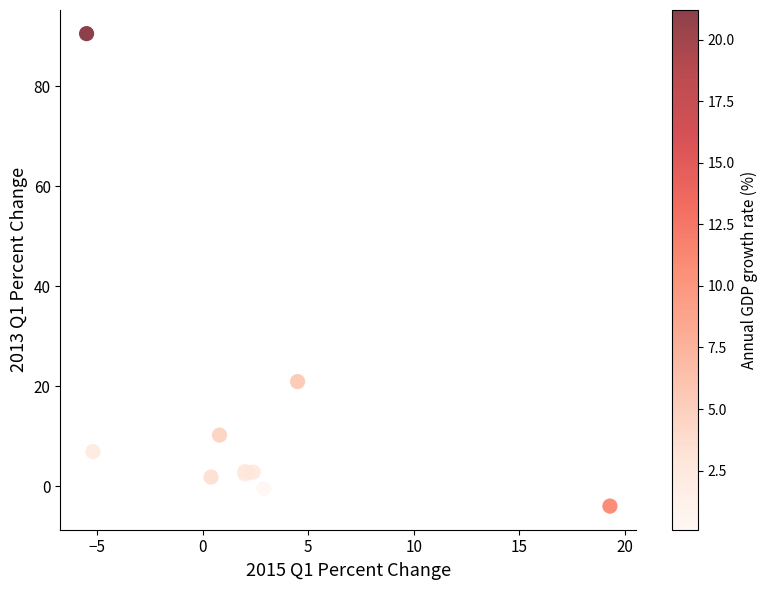

What Y value in the scatter plot is closest to 43?

20.9